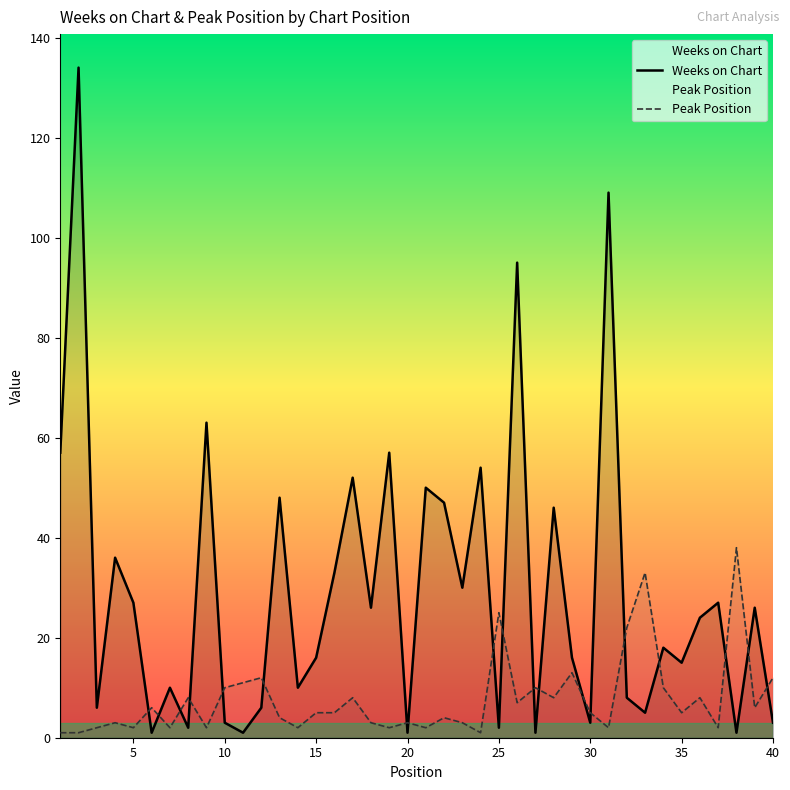

How many intersections are there between Peak Position and Weeks on Chart?

19